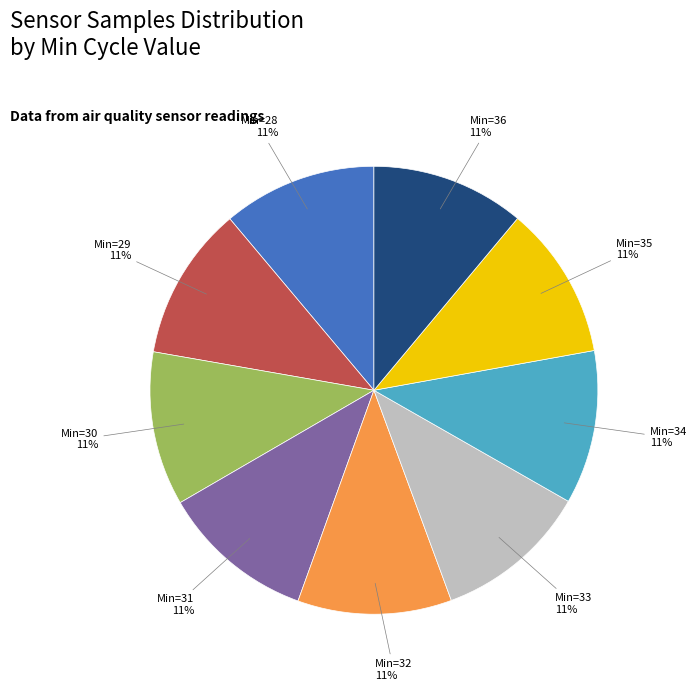

Does any single category account for the majority?

No